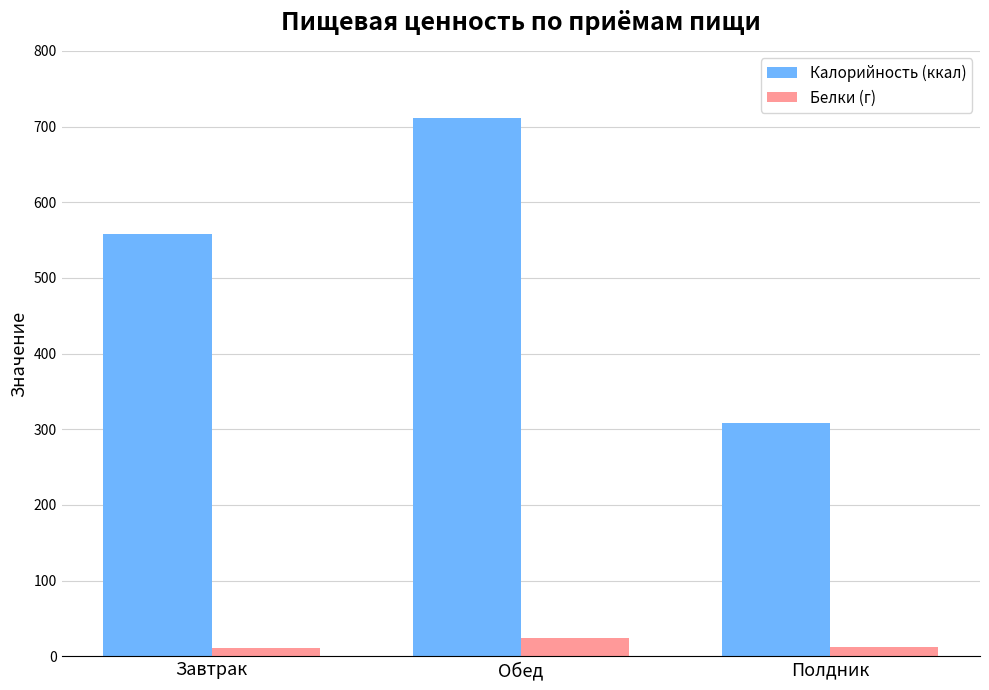

How many series are shown in this chart?

2